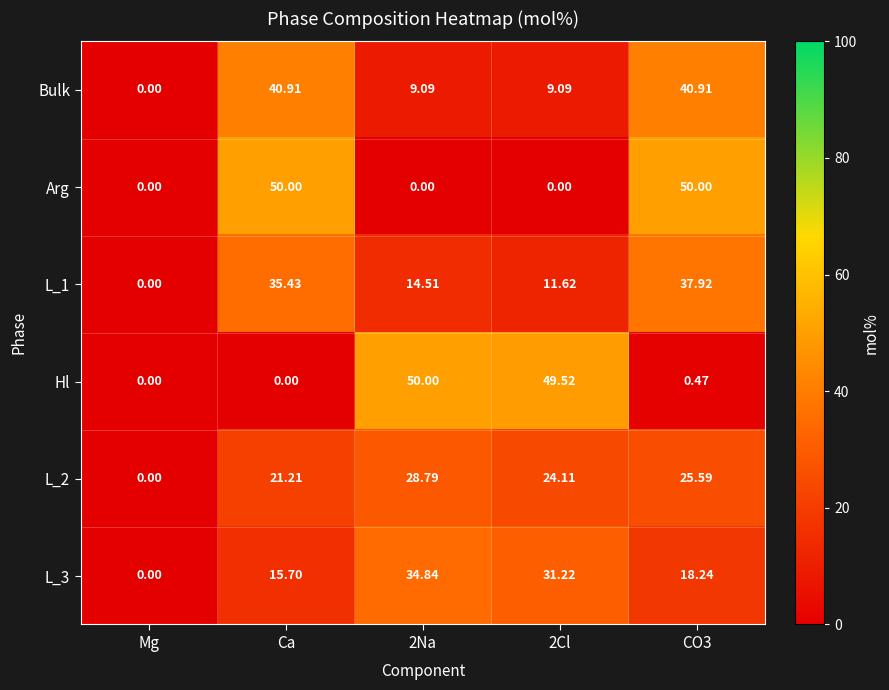

At which label is L_2 closest to 14?

Ca